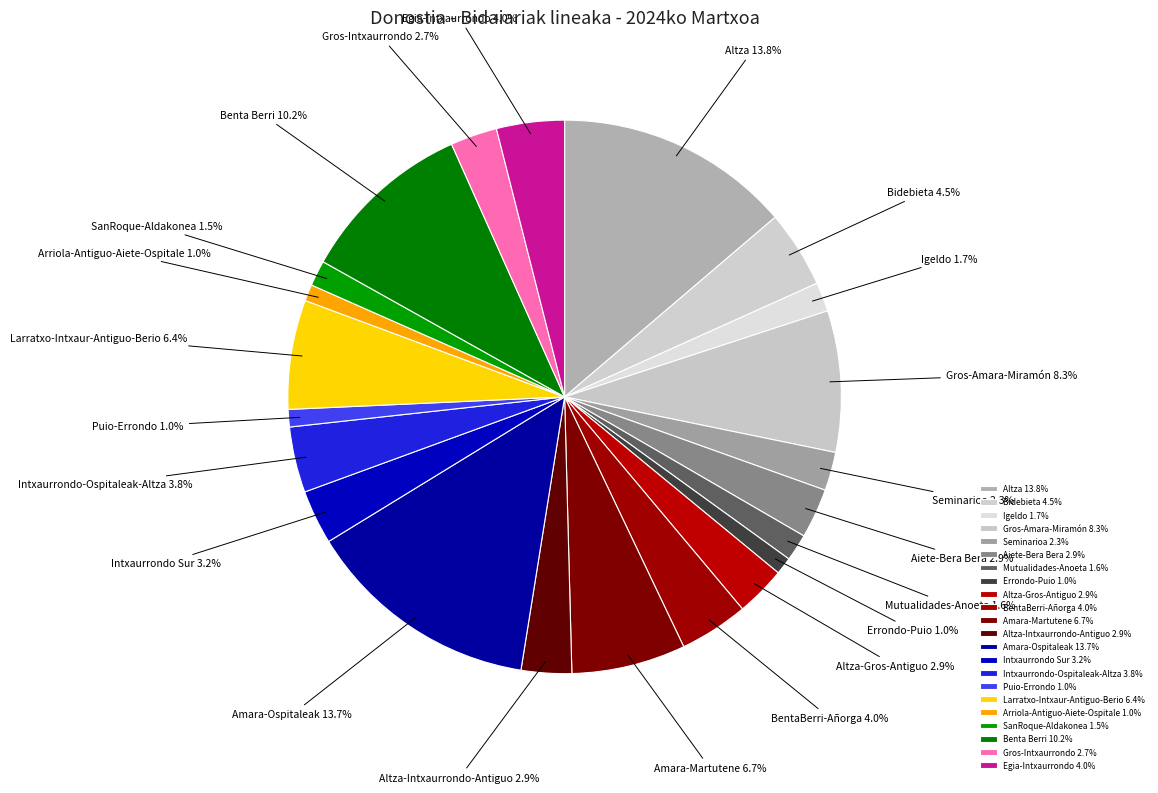

The BentaBerri-Añorga slice represents 4% of the pie. True or false?

True